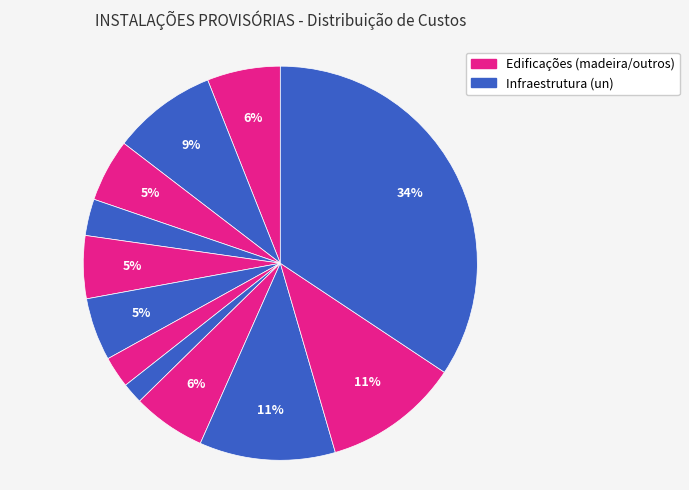

How many slices are in this pie chart?

12